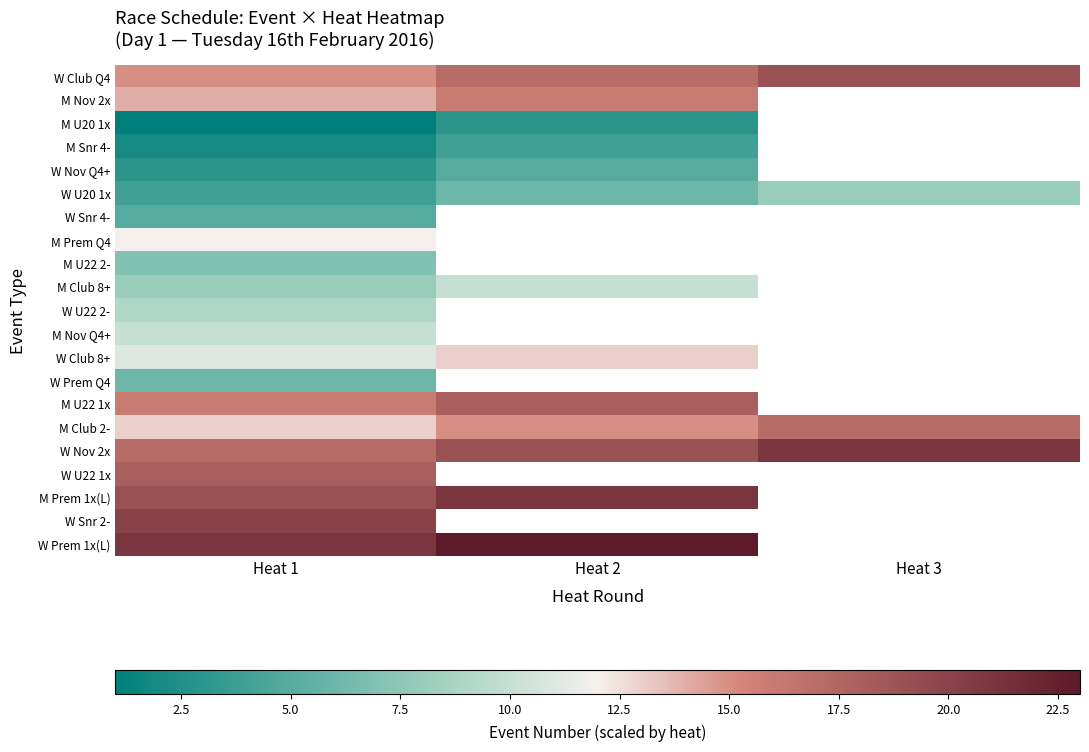

What is the spread (max minus min) of values at Heat 3?

13.0